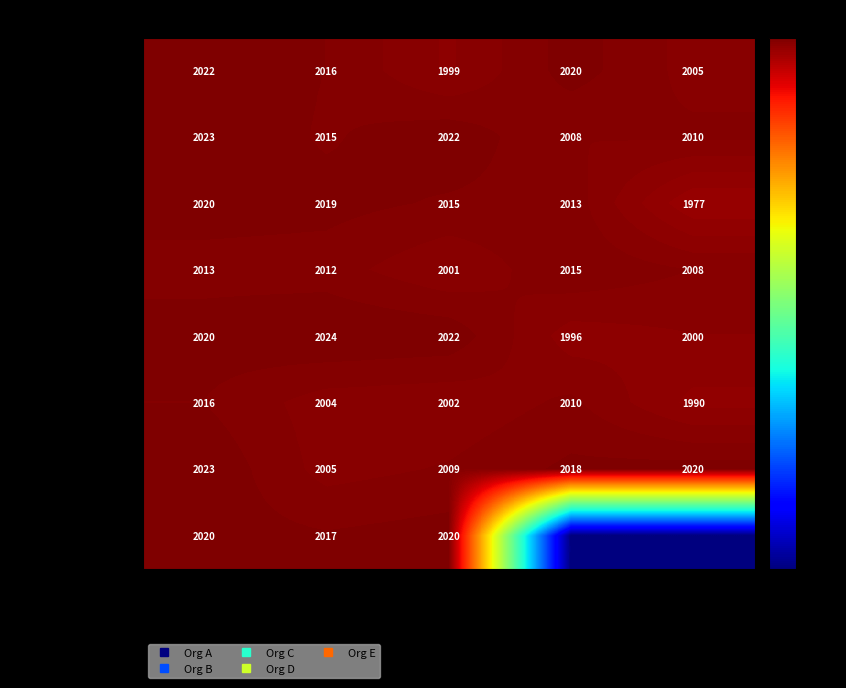

What is the maximum value shown in the chart?

2024